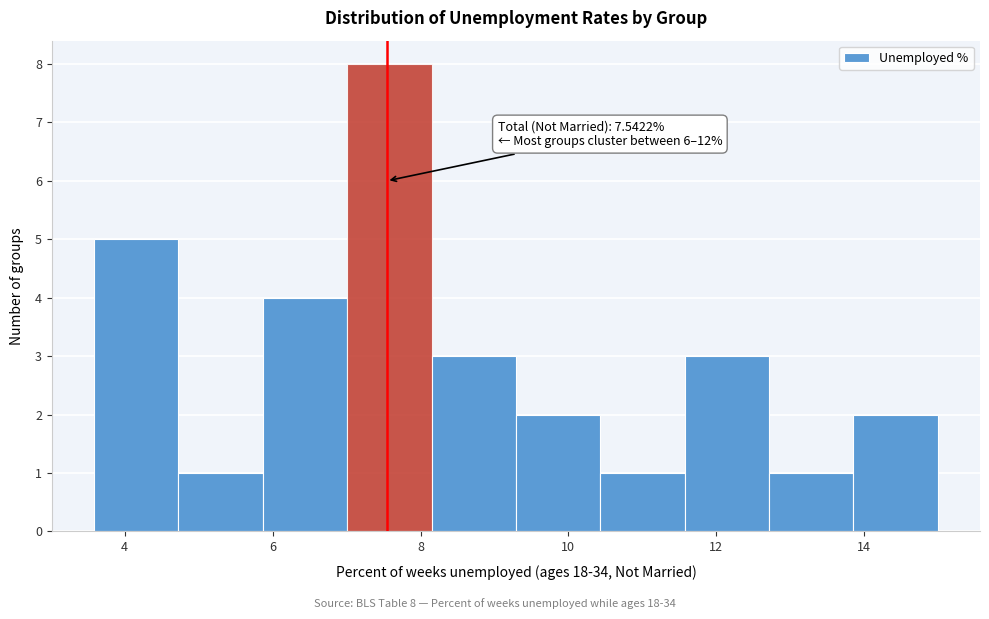

Which range on the x-axis has the tallest bar?

7.0 to 8.2